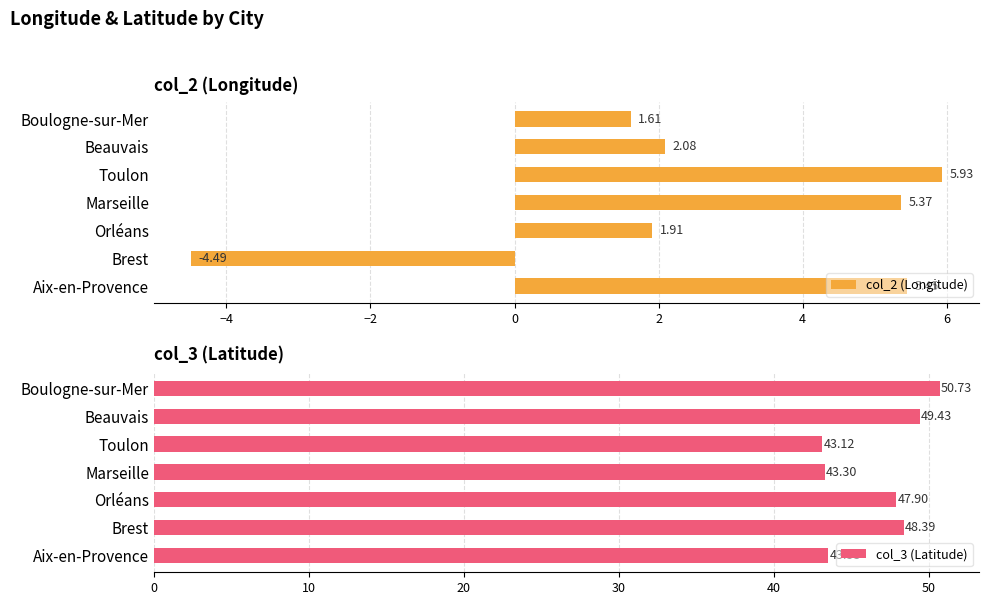

How many values in col_2 (Longitude) are above zero?

6